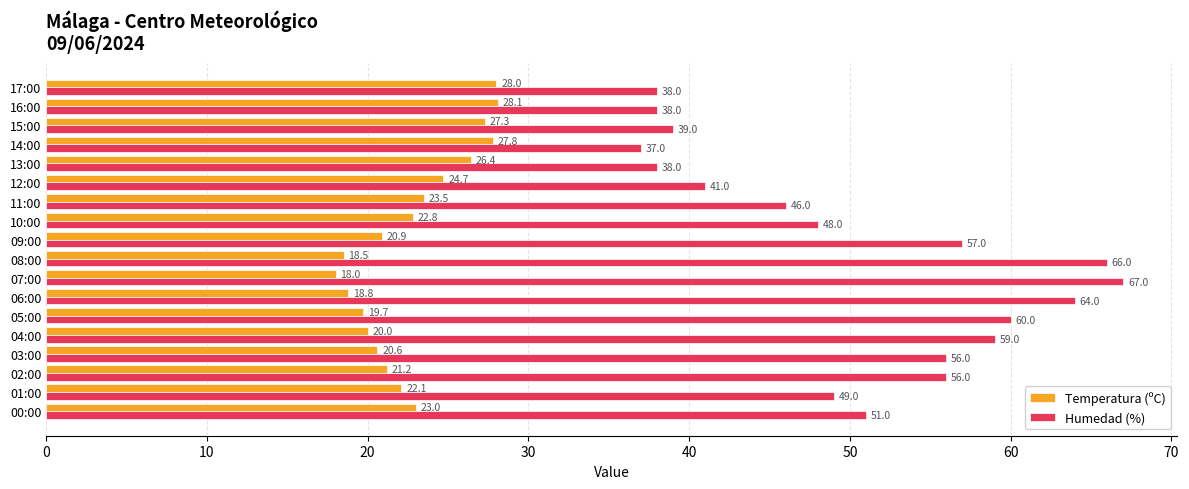

What is the sum of the Temperatura (ºC) values at 00:00 and 13:00?

49.4